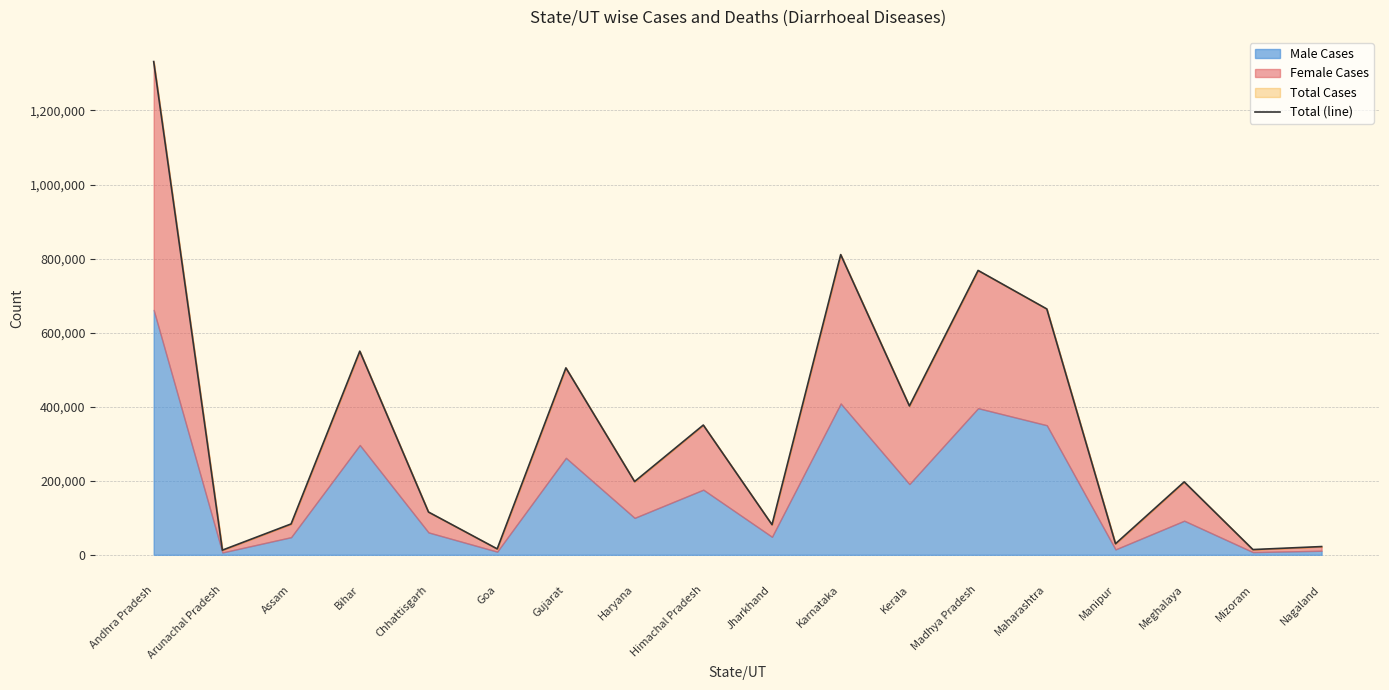

What is the ratio of the value at Chhattisgarh to the value at Madhya Pradesh?

0.2